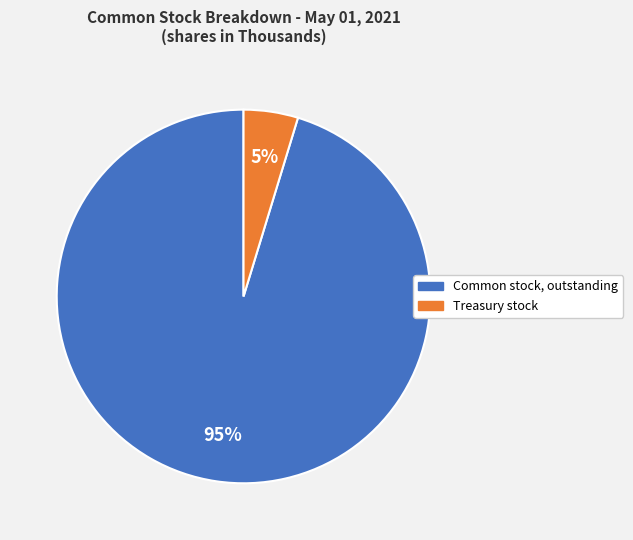

Does Common stock, outstanding account for over 50% of the chart?

Yes